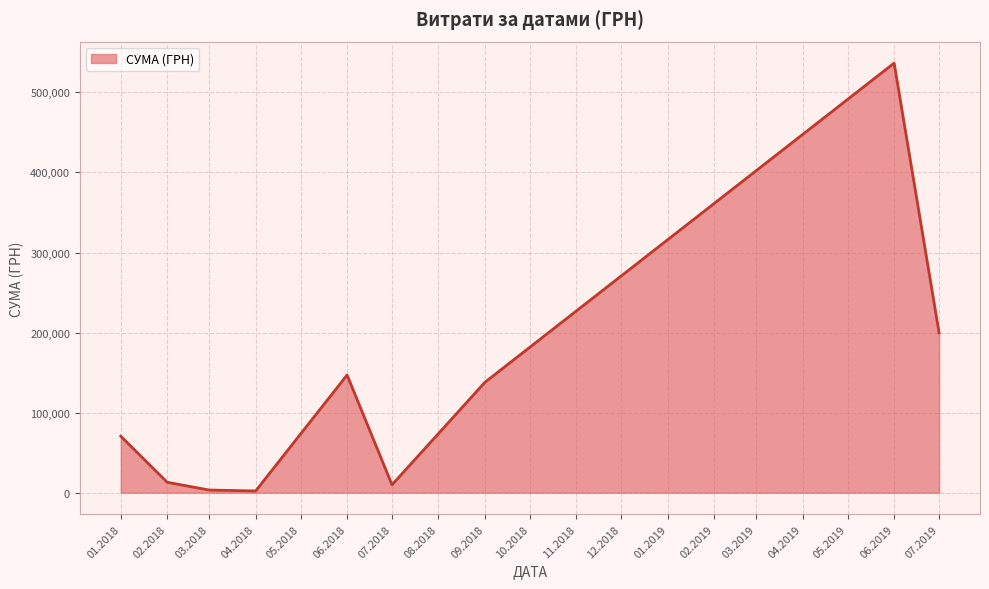

Which category has the highest value across all series?

06.2019